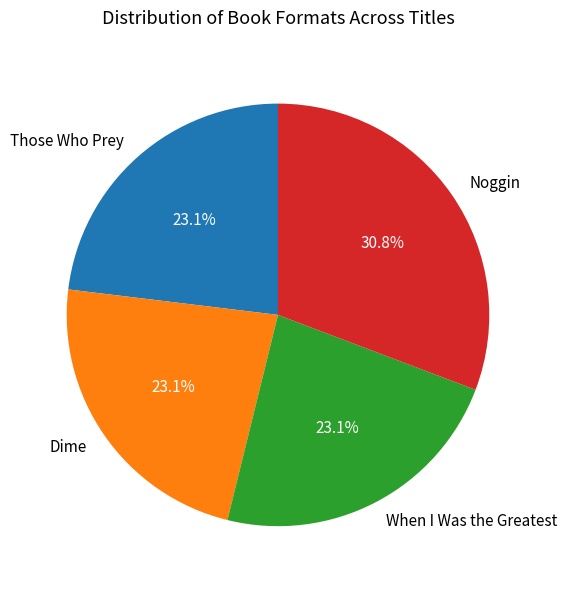

The Those Who Prey slice represents 23% of the pie. True or false?

True